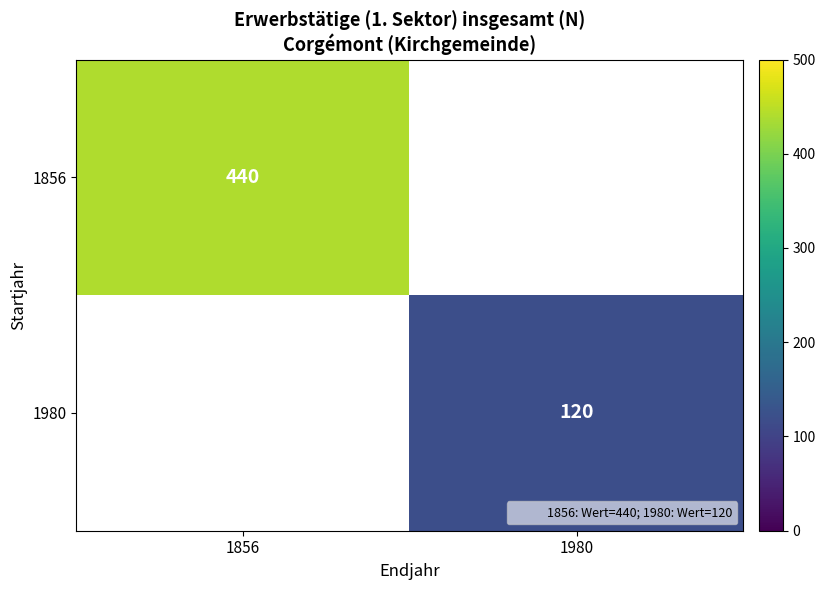

Count the number of data series in this chart.

2